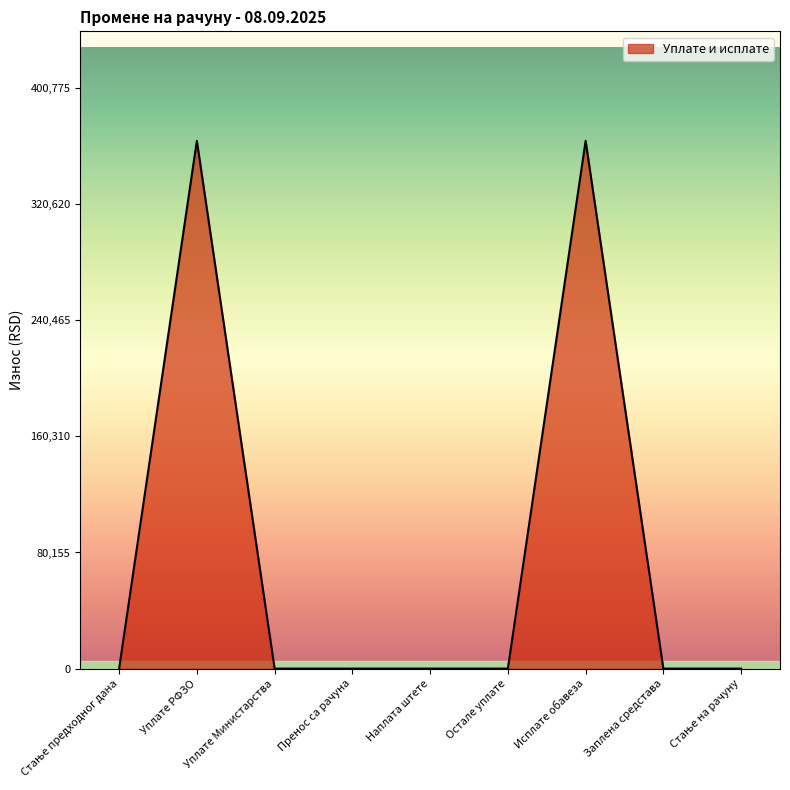

The value at Уплате РФЗО is 364341.6. True or false?

True